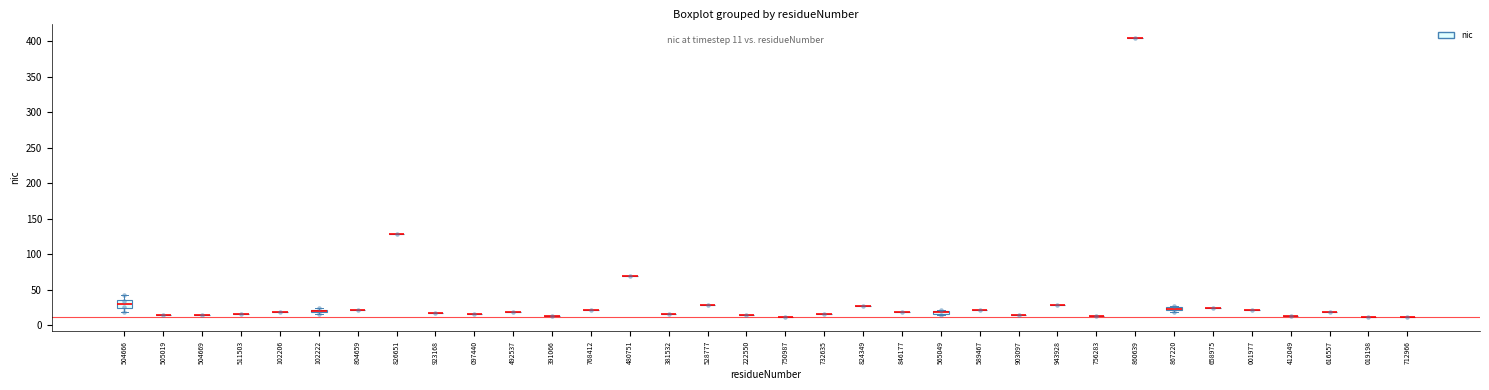

What Y value in the scatter plot is closest to 208?

129